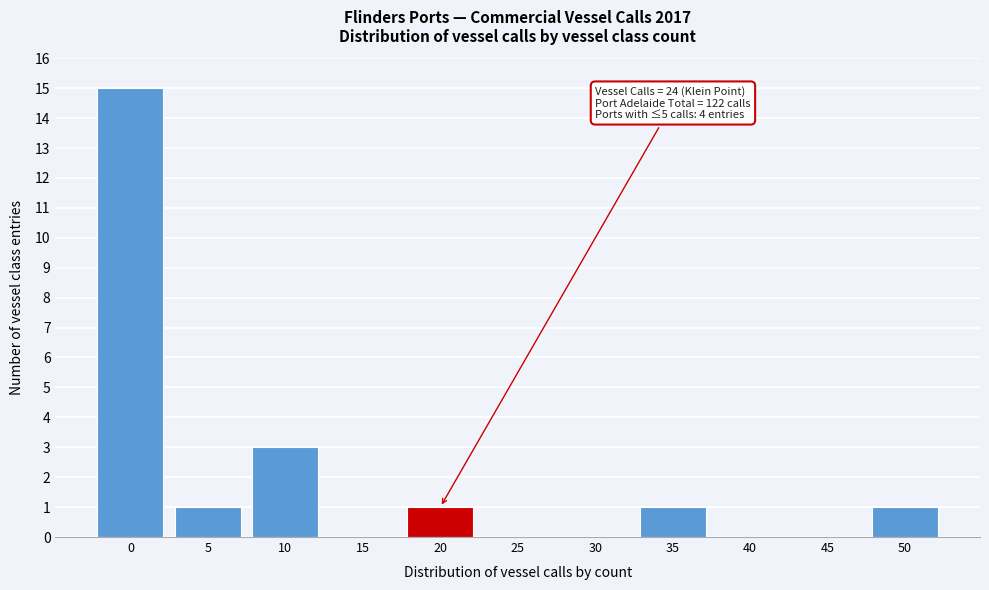

Reading left to right, transcribe all the data shown in this chart.

0=15	5=1	10=3	15=0	20=1	25=0	30=0	35=1	40=0	45=0	50=1